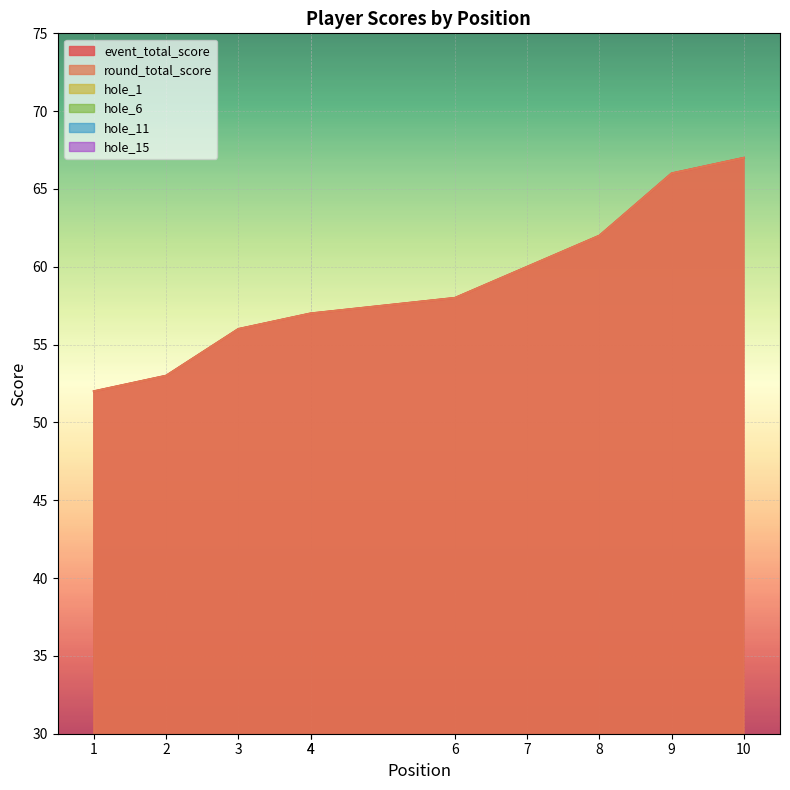

How many times do hole_6 and hole_1 cross each other?

3